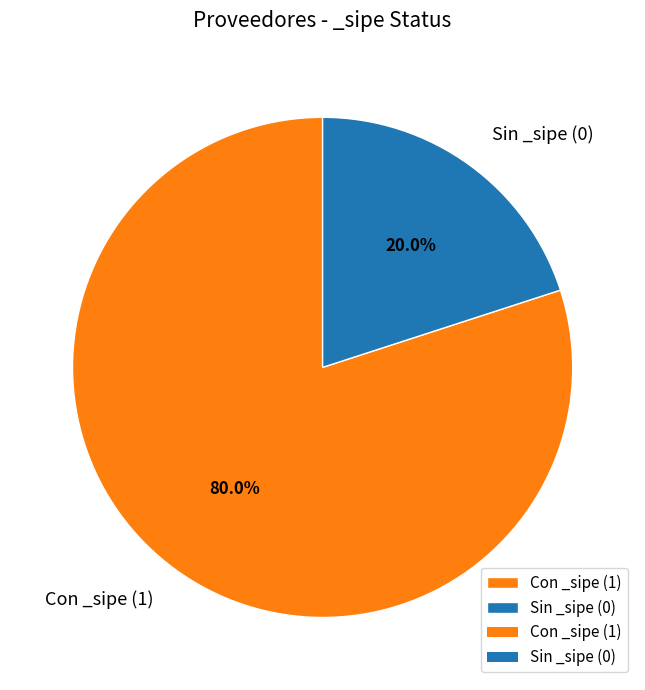

Count the number of slices in the pie.

2